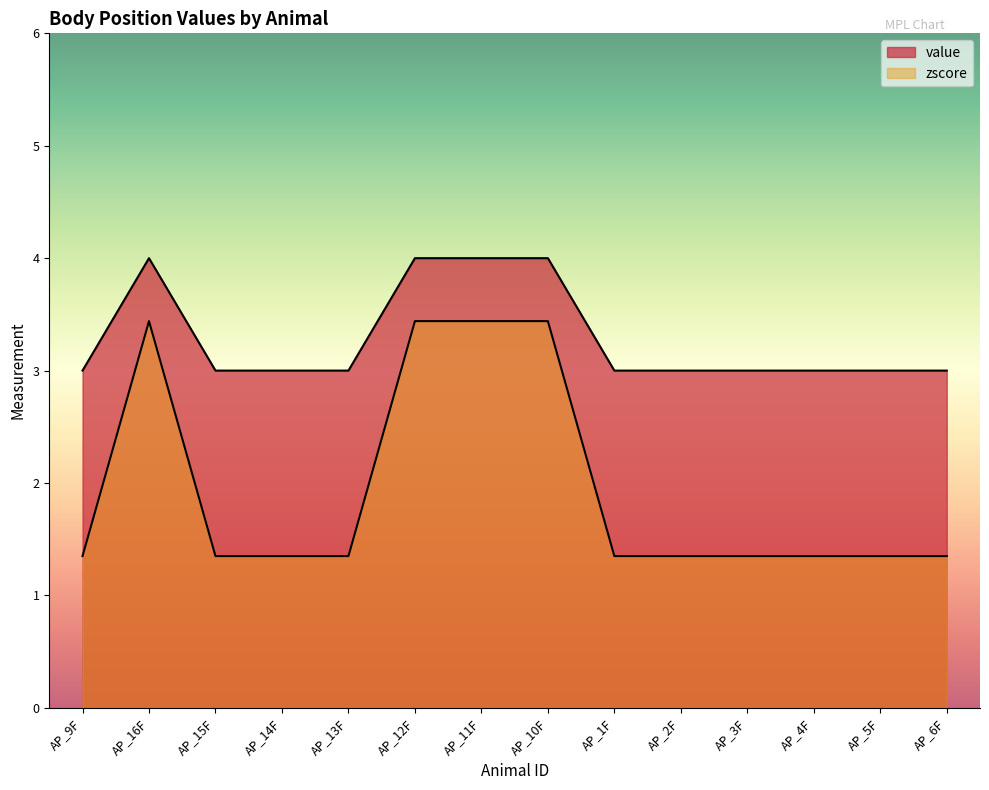

What is the difference between the second highest and minimum values in the zscore series?

2.1